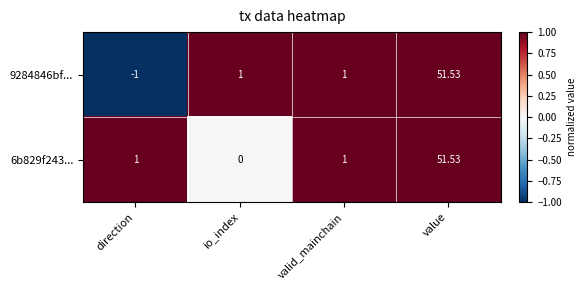

Is the value of 9284846bf... at value greater than the value of 6b829f243... at valid_mainchain?

Yes